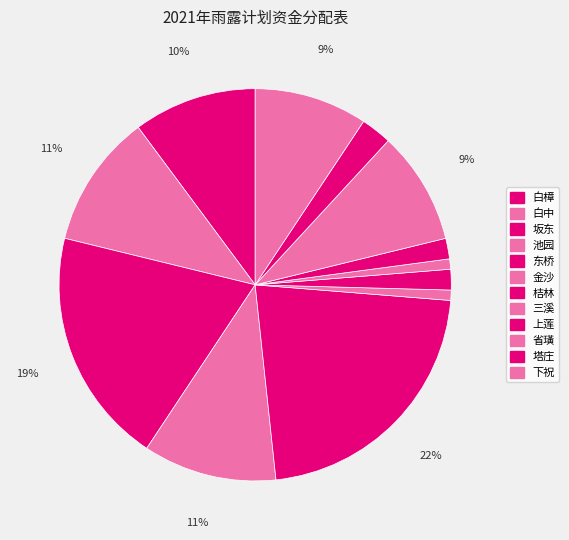

What is the change in value from 坂东 to 东桥?

+9000